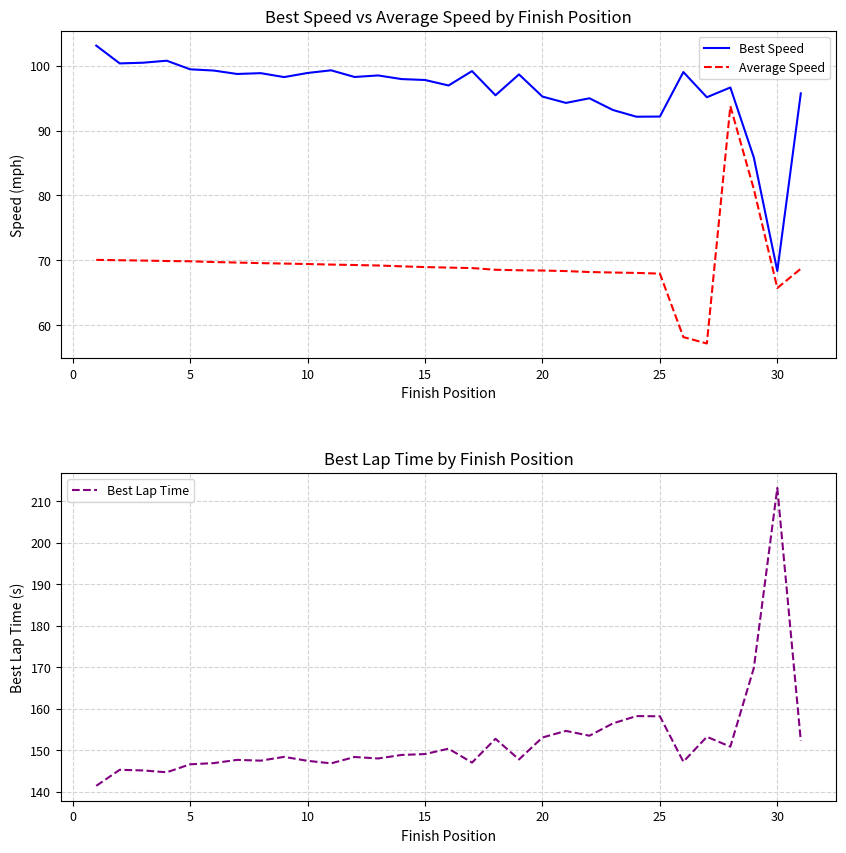

True or false: Best Speed and Average Speed intersect in this chart.

False